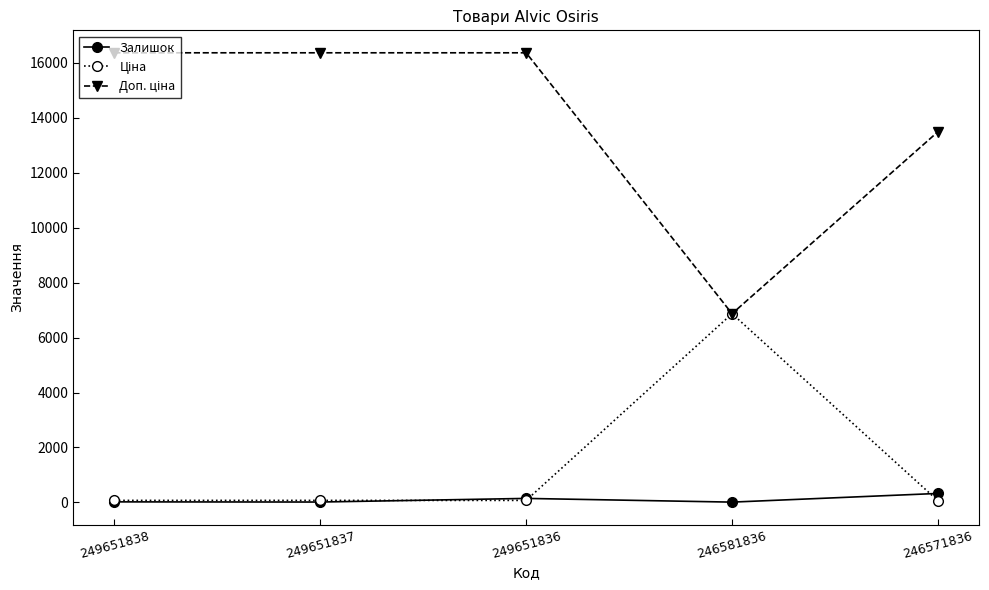

Count the number of categories in the chart.

5